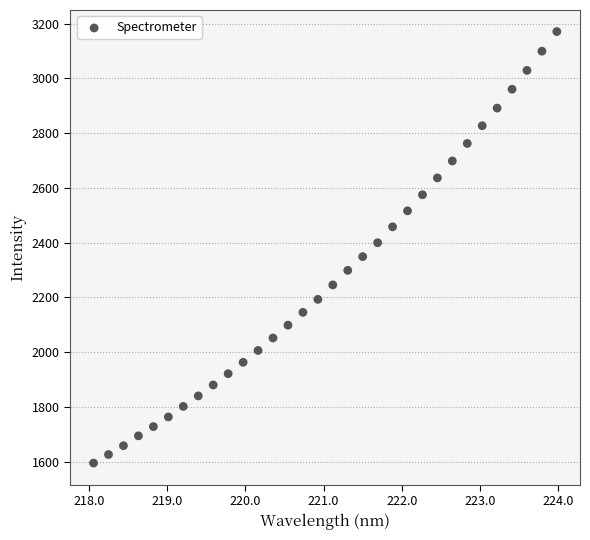

What is the range of X values (max minus min)?

5.9